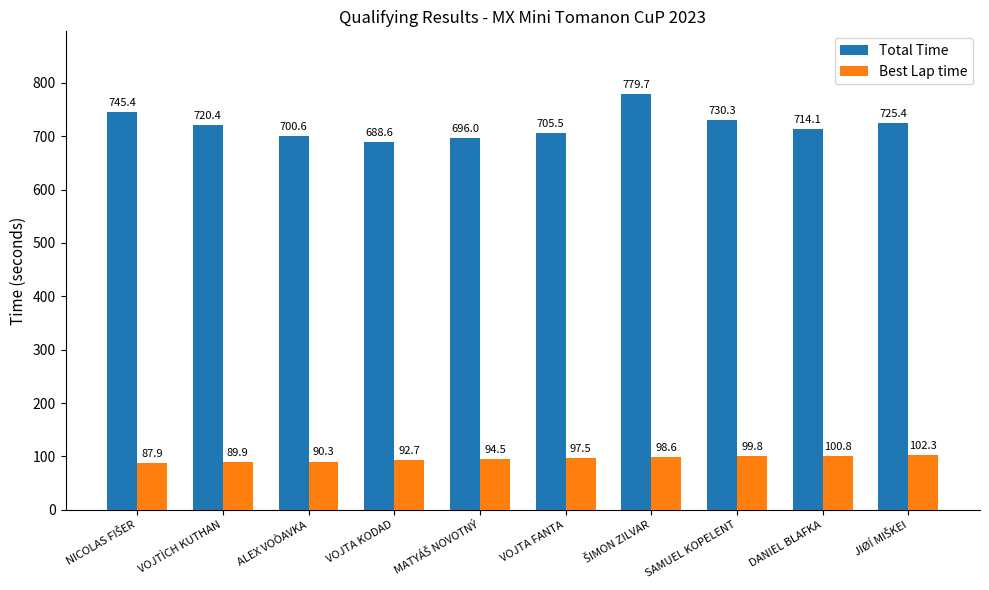

Rank the series by their maximum value, from lowest to highest.

Best Lap time, Total Time